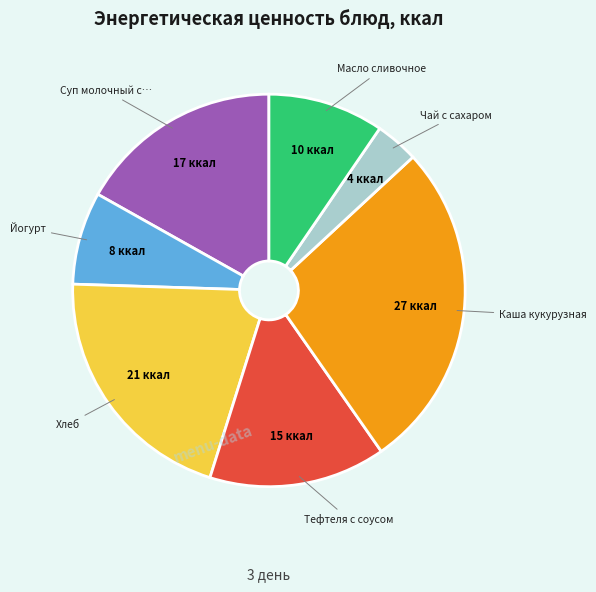

Does any single category account for the majority?

No